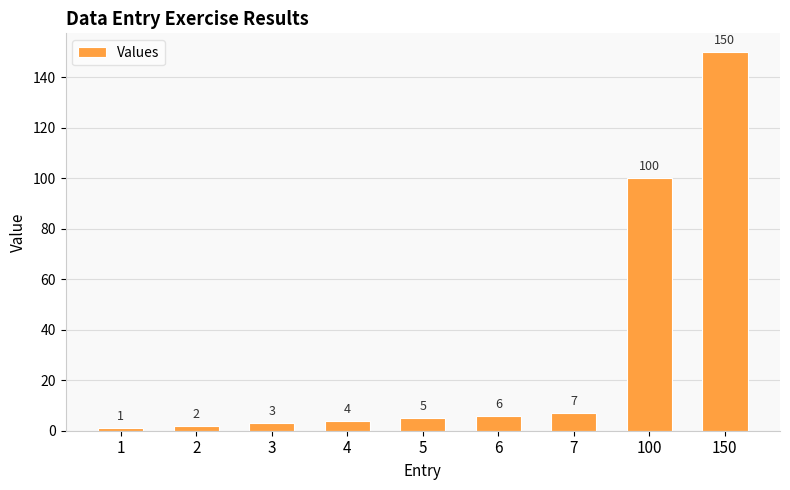

What is the value of the 5th bar from the left?

5